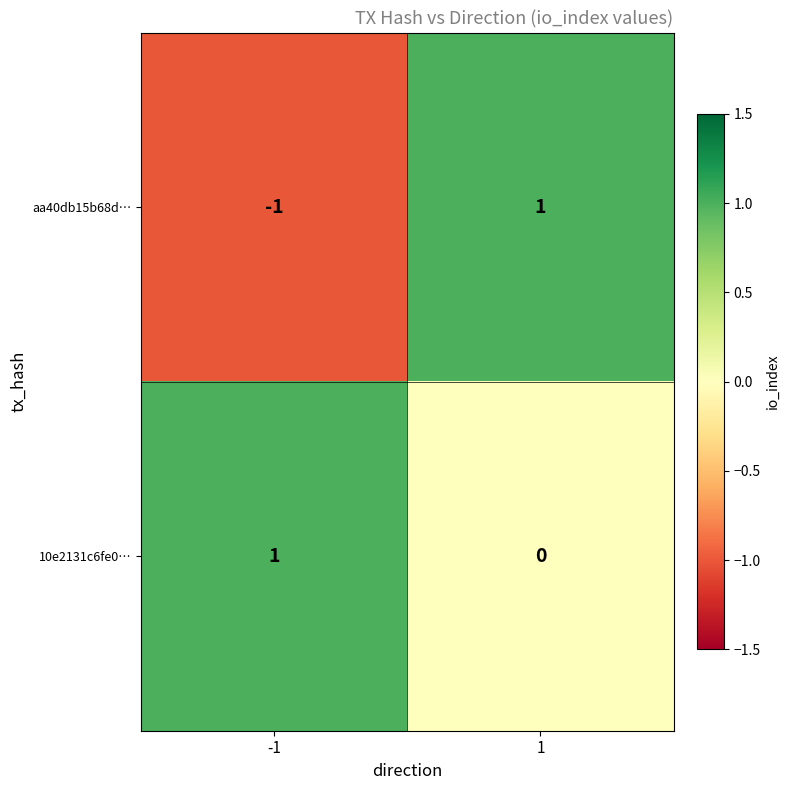

What is the difference between the highest and lowest values at -1?

2